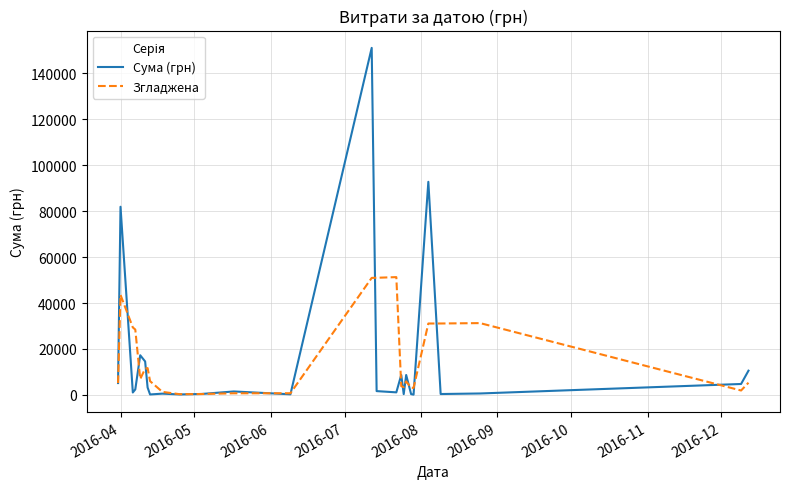

Which series ends up on top after the final intersection of Сума (грн) and Згладжена?

Сума (грн)